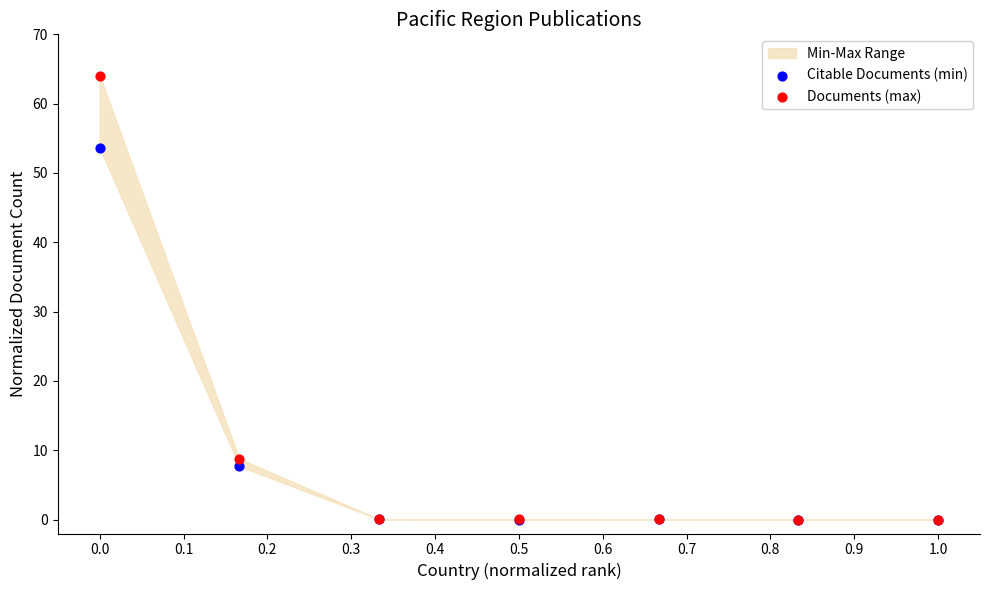

In the Citable Documents (min) series, what Y value is closest to 26?

7.7